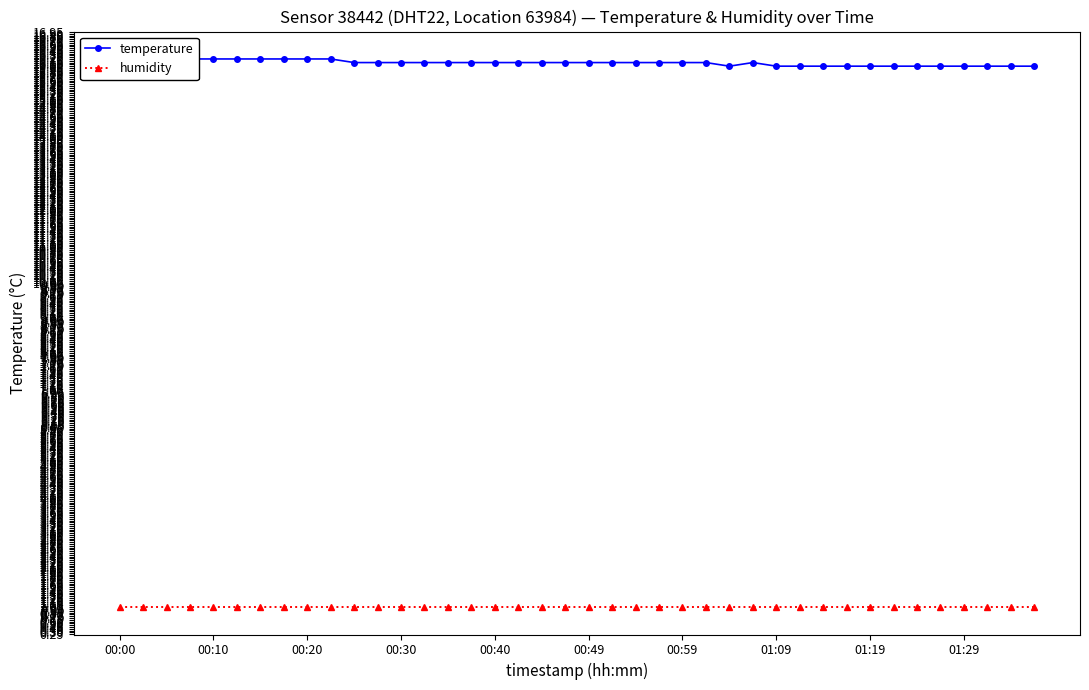

At which label does humidity reach its minimum?

00:00